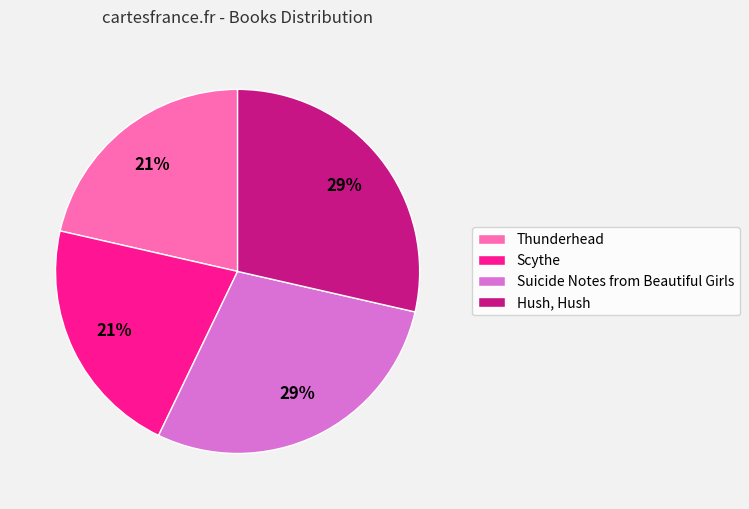

Does any single category account for the majority?

No